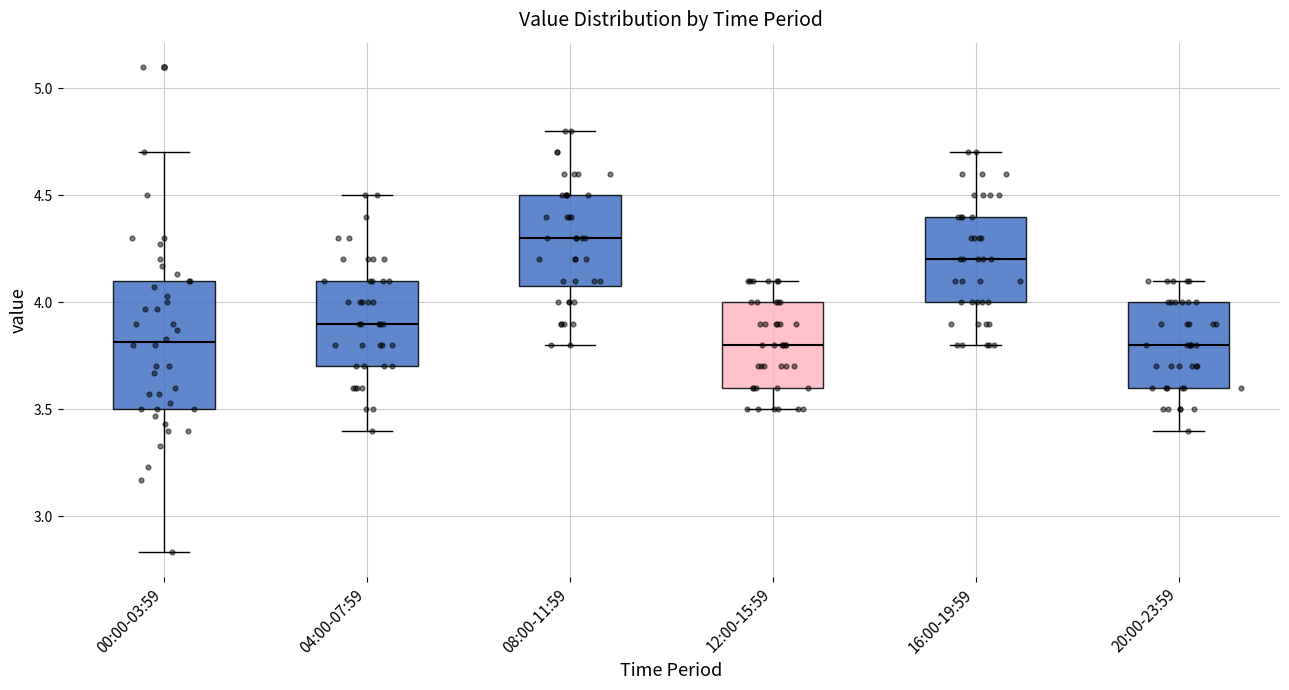

Which box's median line is the highest?

08:00-11:59